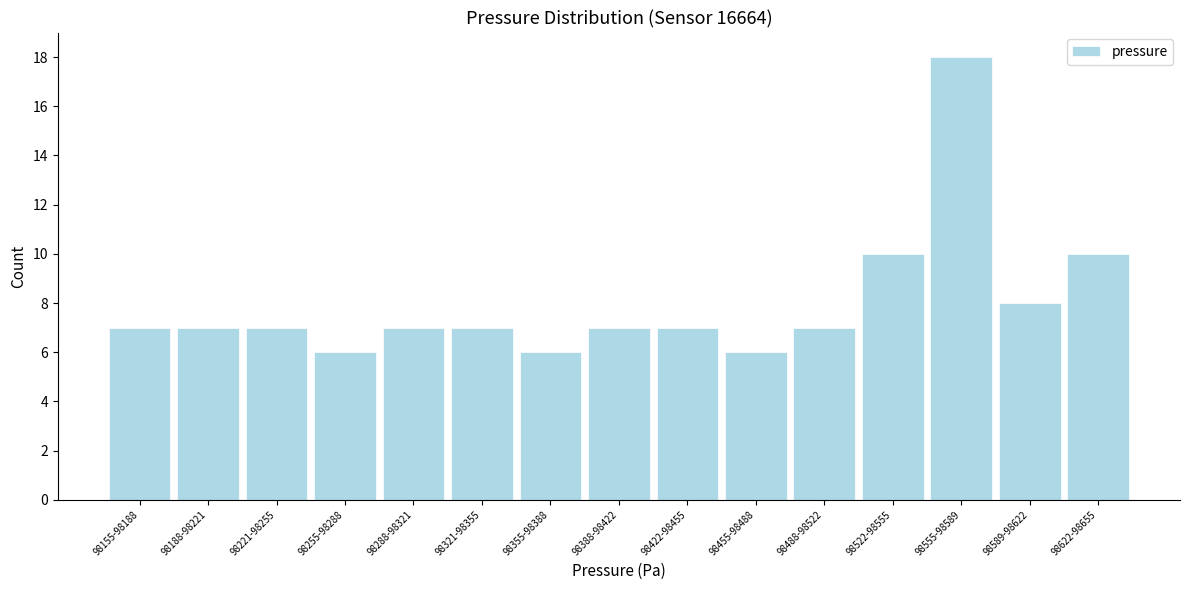

Reading left to right, list all the values displayed in this chart.

98155-98188=7	98188-98221=7	98221-98255=7	98255-98288=6	98288-98321=7	98321-98355=7	98355-98388=6	98388-98422=7	98422-98455=7	98455-98488=6	98488-98522=7	98522-98555=10	98555-98589=18	98589-98622=8	98622-98655=10